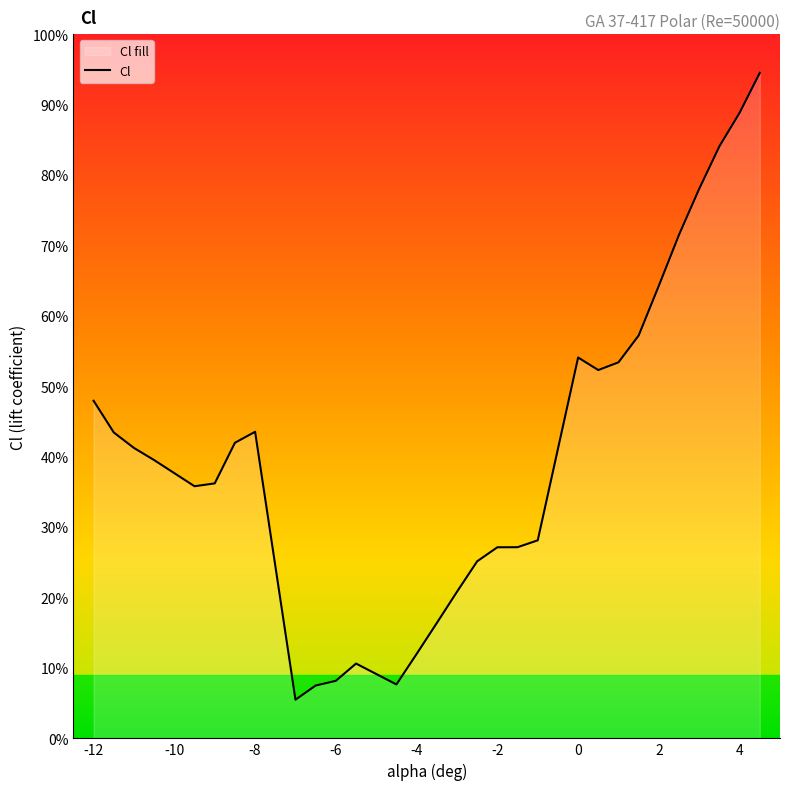

How many points are lower than both their immediate neighbors (excluding endpoints)?

4